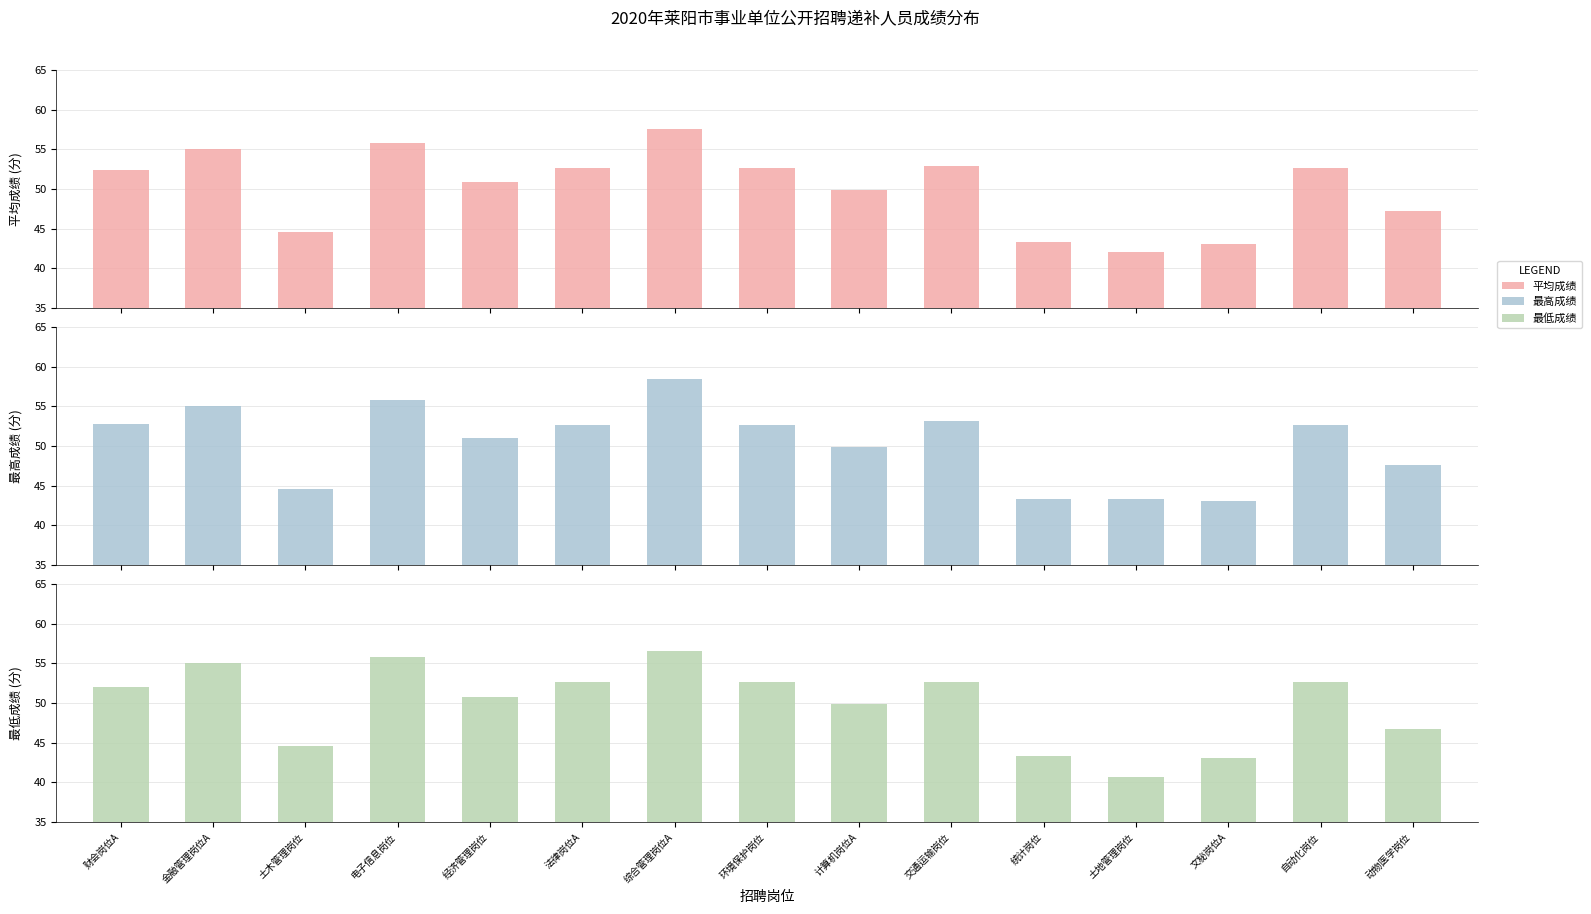

Reading left to right, what are all the values shown in this chart?

平均成绩: 52.4	55.1	44.6	55.8	50.9	52.6	57.5	52.7	49.9	52.9	43.3	42.0	43.1	52.7	47.2
最高成绩: 52.8	55.1	44.6	55.8	51.0	52.6	58.5	52.7	49.9	53.1	43.3	43.3	43.1	52.7	47.6
最低成绩: 52.0	55.1	44.6	55.8	50.8	52.6	56.6	52.7	49.9	52.7	43.3	40.7	43.1	52.7	46.8